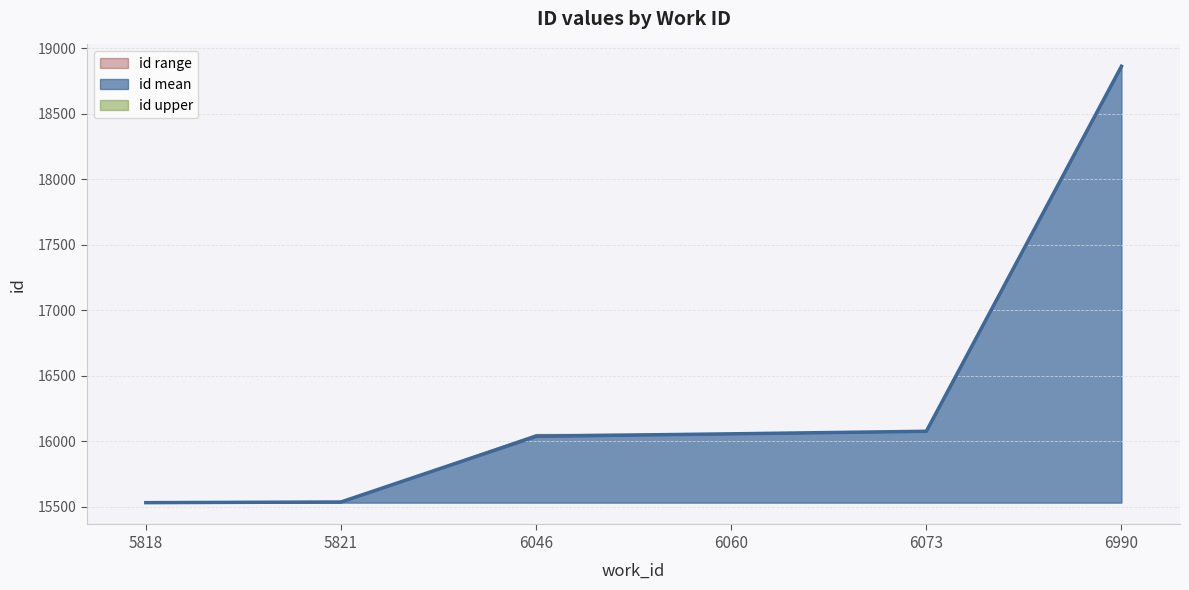

What is the change in value from 5818 to 6990?

+3329